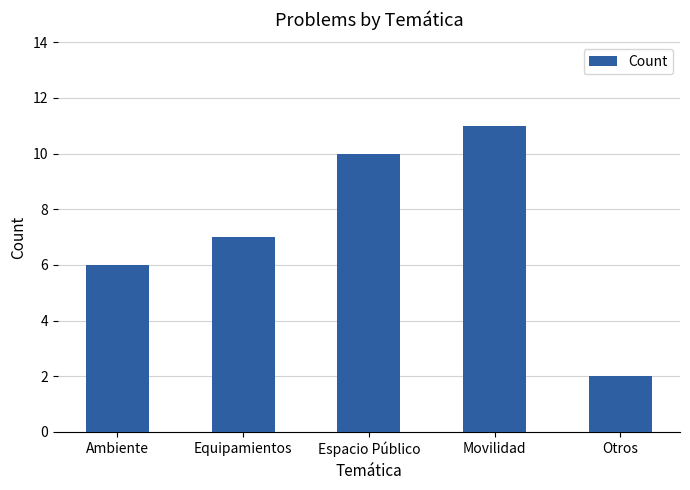

The value at Movilidad is 4. True or false?

False